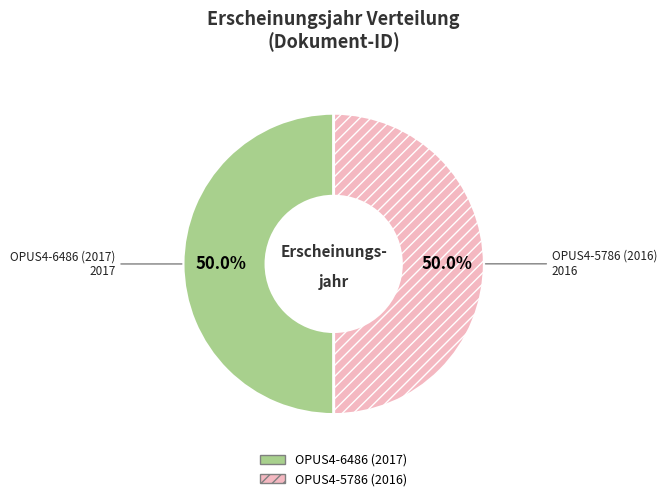

Is it true that OPUS4-6486 (2017) is 36% of the pie?

False